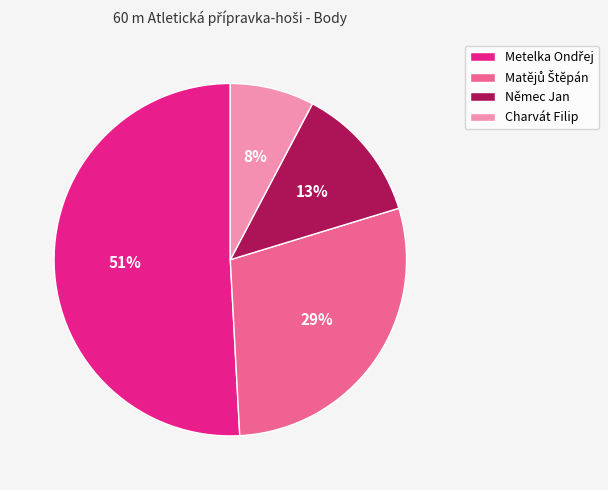

How many segments does this pie chart have?

4